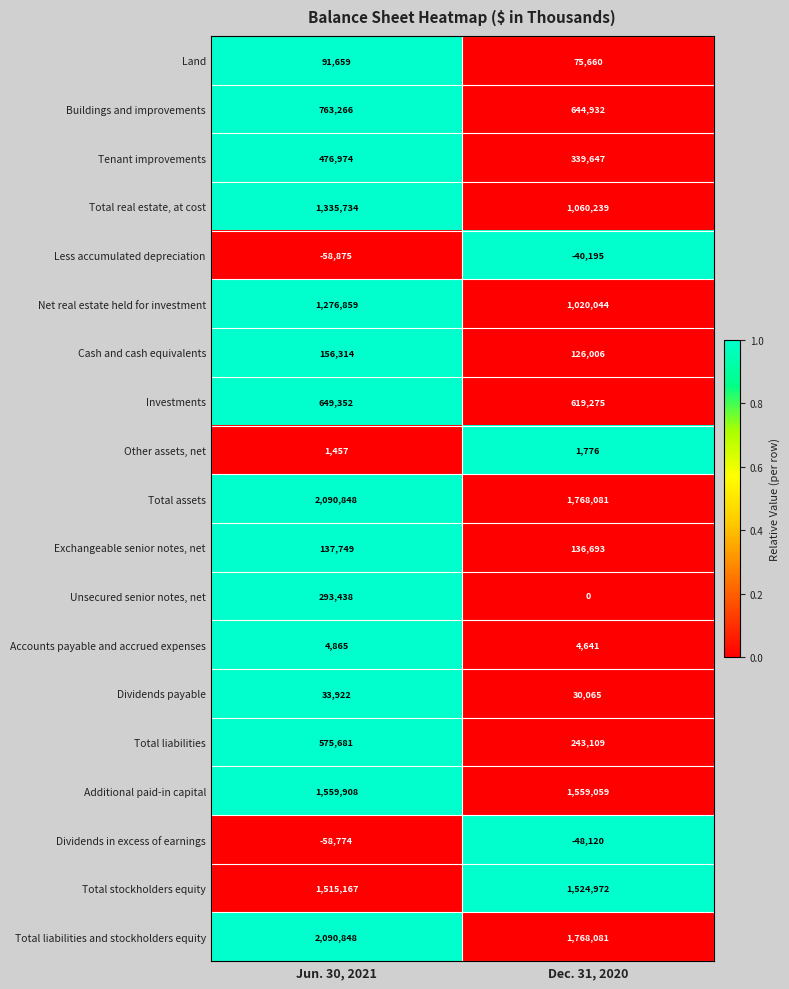

Count the number of data series in this chart.

19